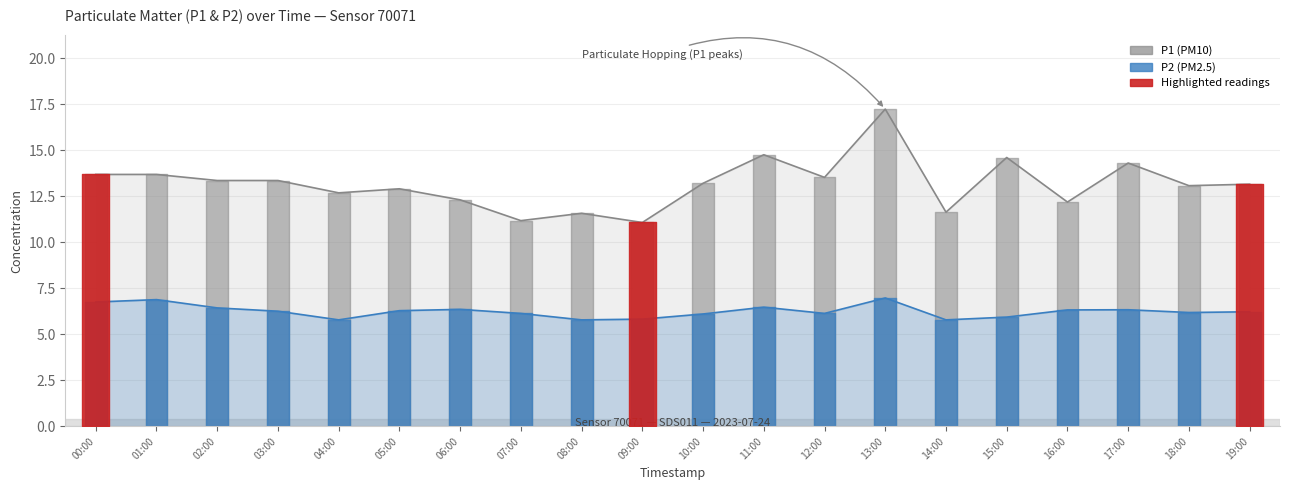

At which category is the sum across all series the highest?

13:00